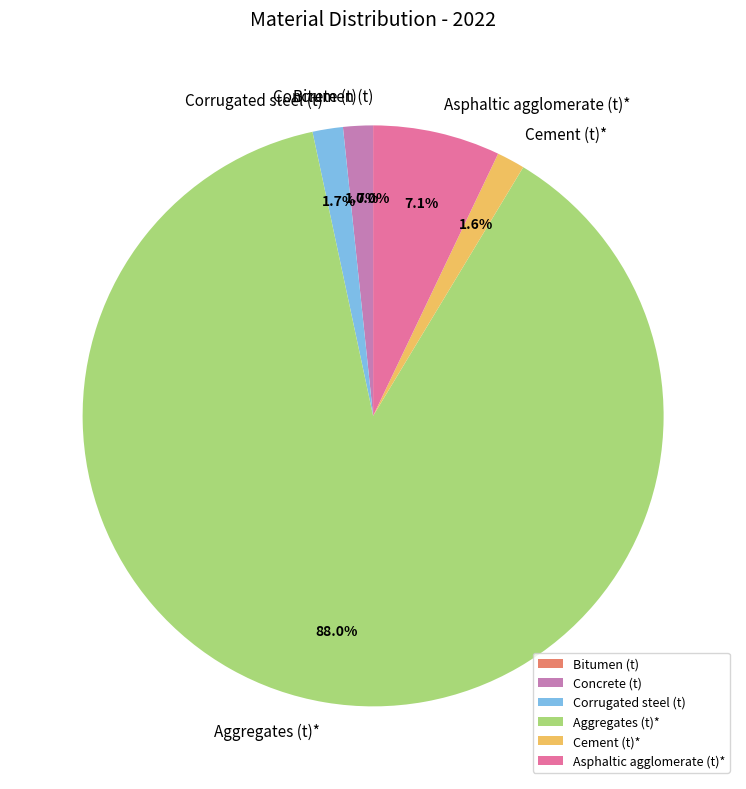

Which has a higher value, Aggregates (t)* or Corrugated steel (t)?

Aggregates (t)*